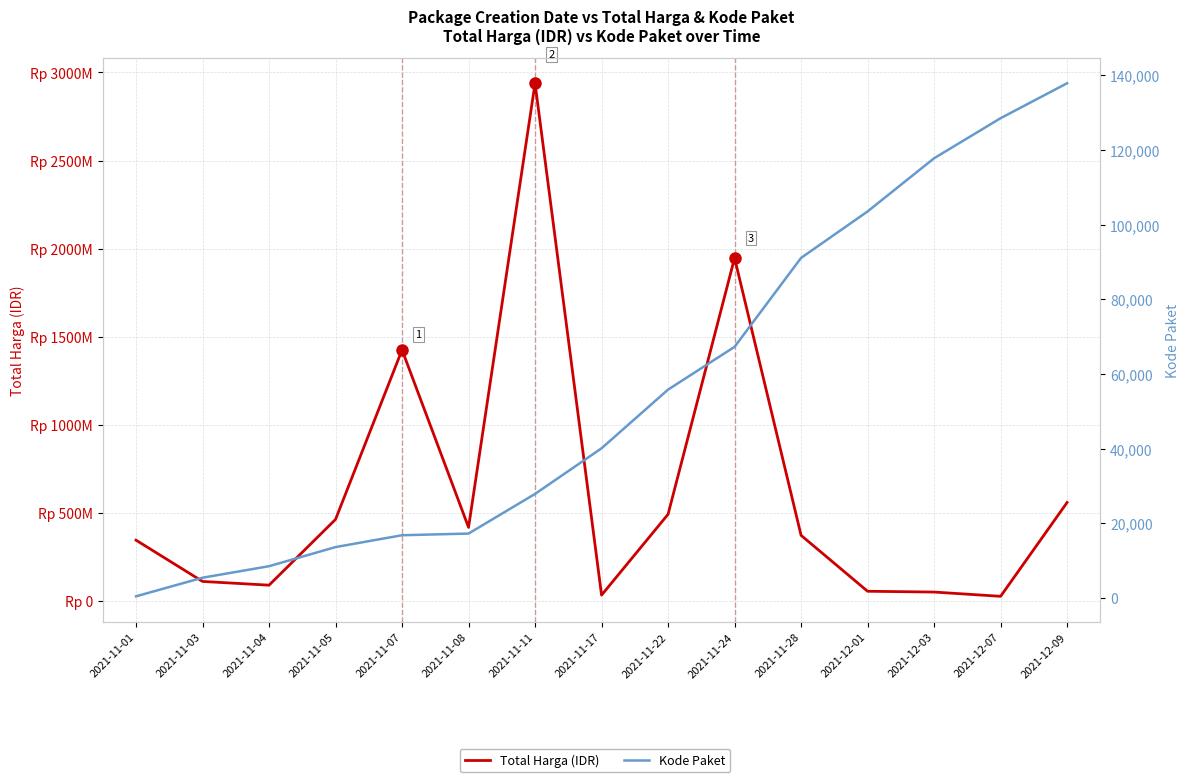

What value does the Kode Paket series have at 2021-12-01, to the nearest 100?

103500